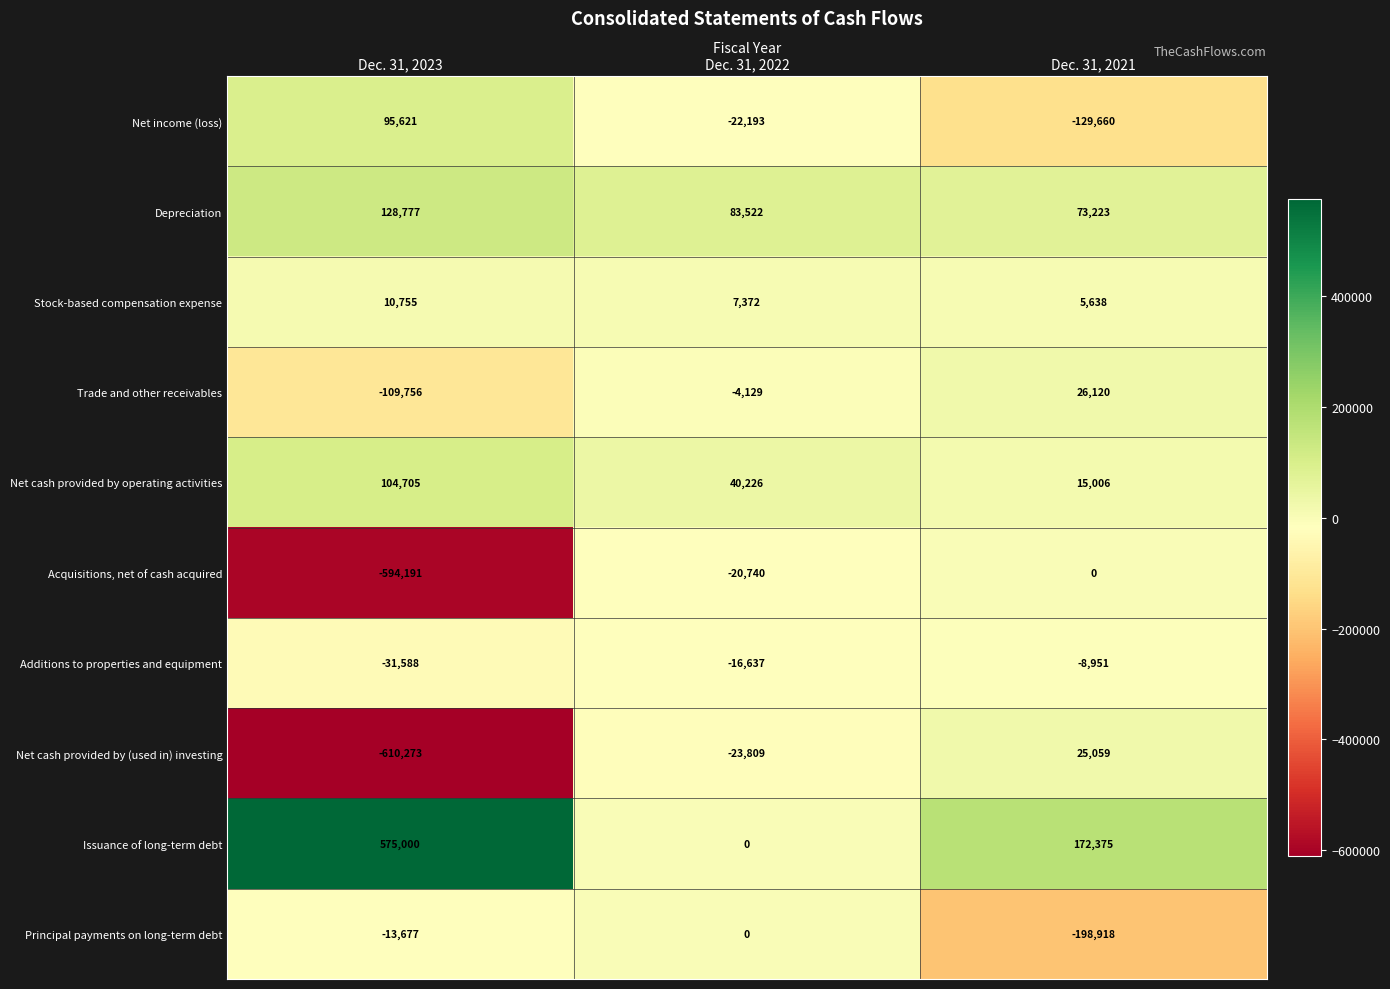

What is the total value across all series at Dec. 31, 2022?

43612